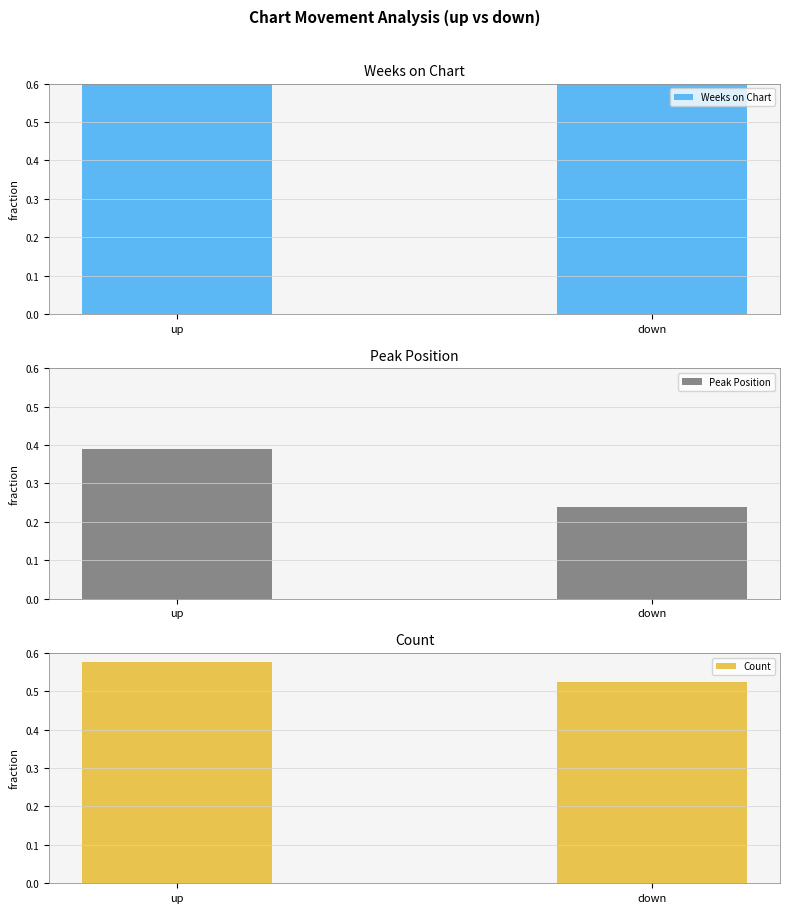

Which category has the lowest value in the Count series?

down